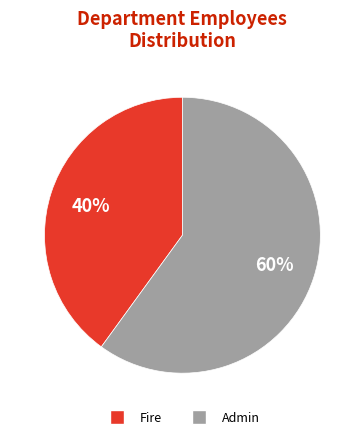

What is the ratio of the value at Admin to the value at Fire?

1.5